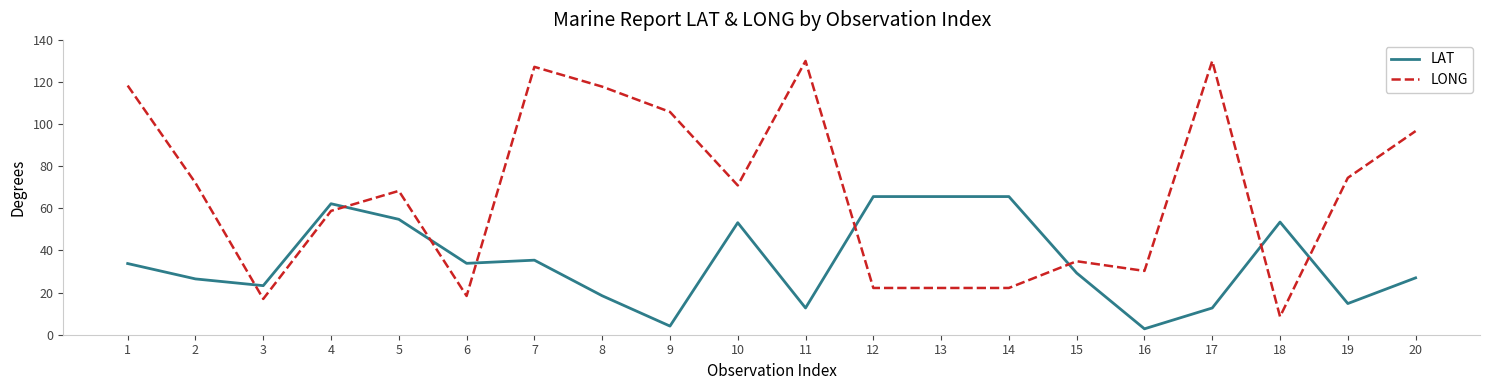

Which label corresponds to the smallest value in the chart?

16